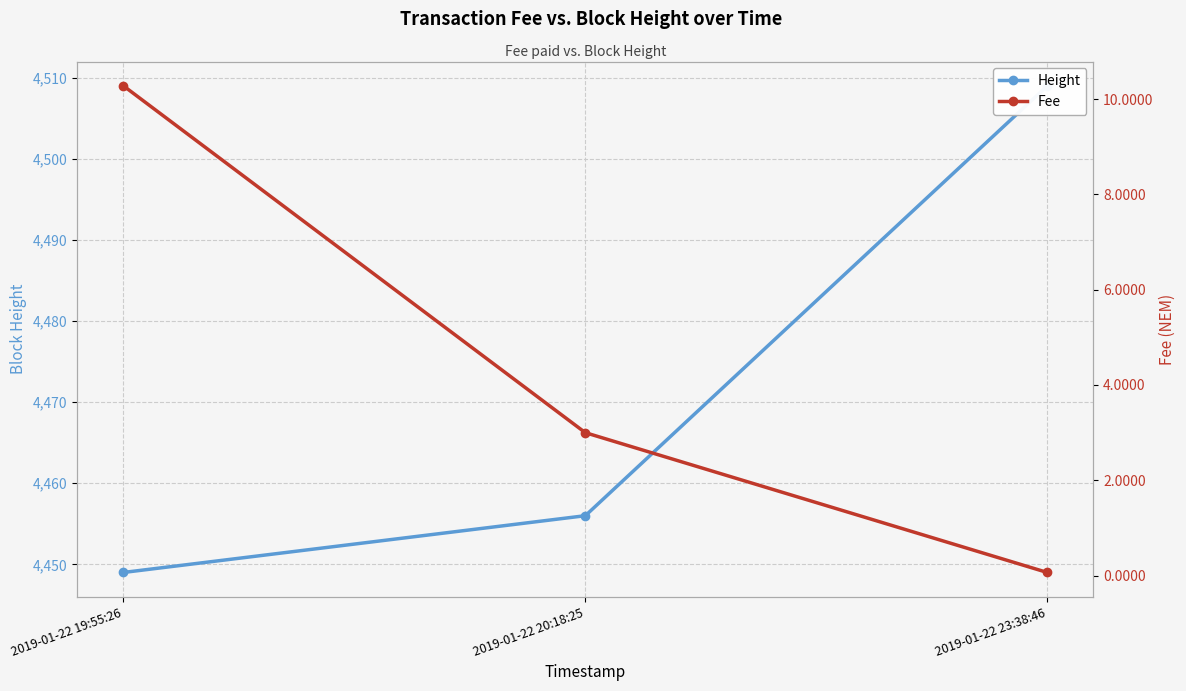

Between 2019-01-22 23:38:46 and 2019-01-22 20:18:25, which is larger?

2019-01-22 23:38:46